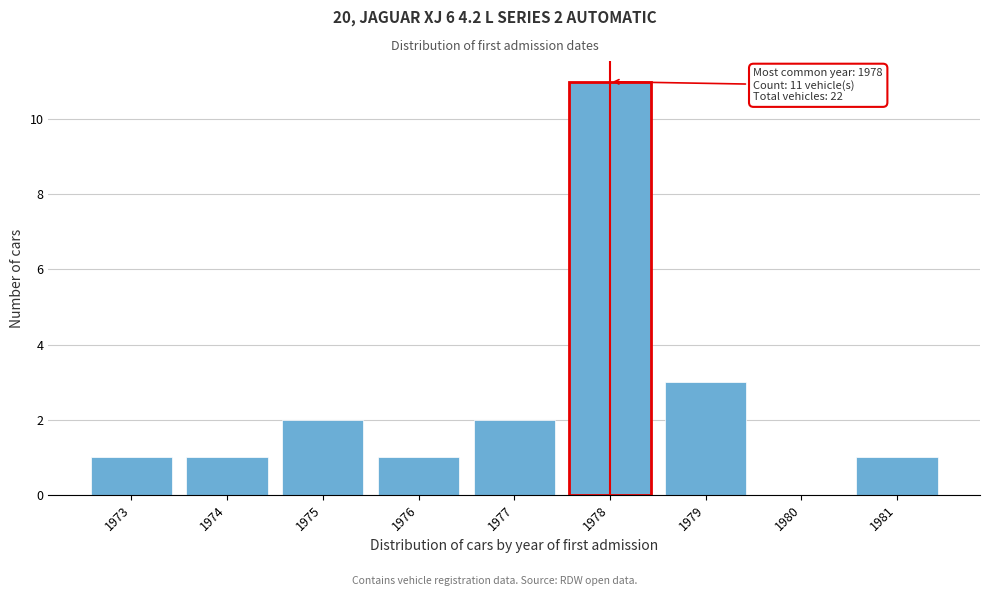

Reading left to right, transcribe all the data shown in this chart.

1973=1	1974=1	1975=2	1976=1	1977=2	1978=11	1979=3	1980=0	1981=1